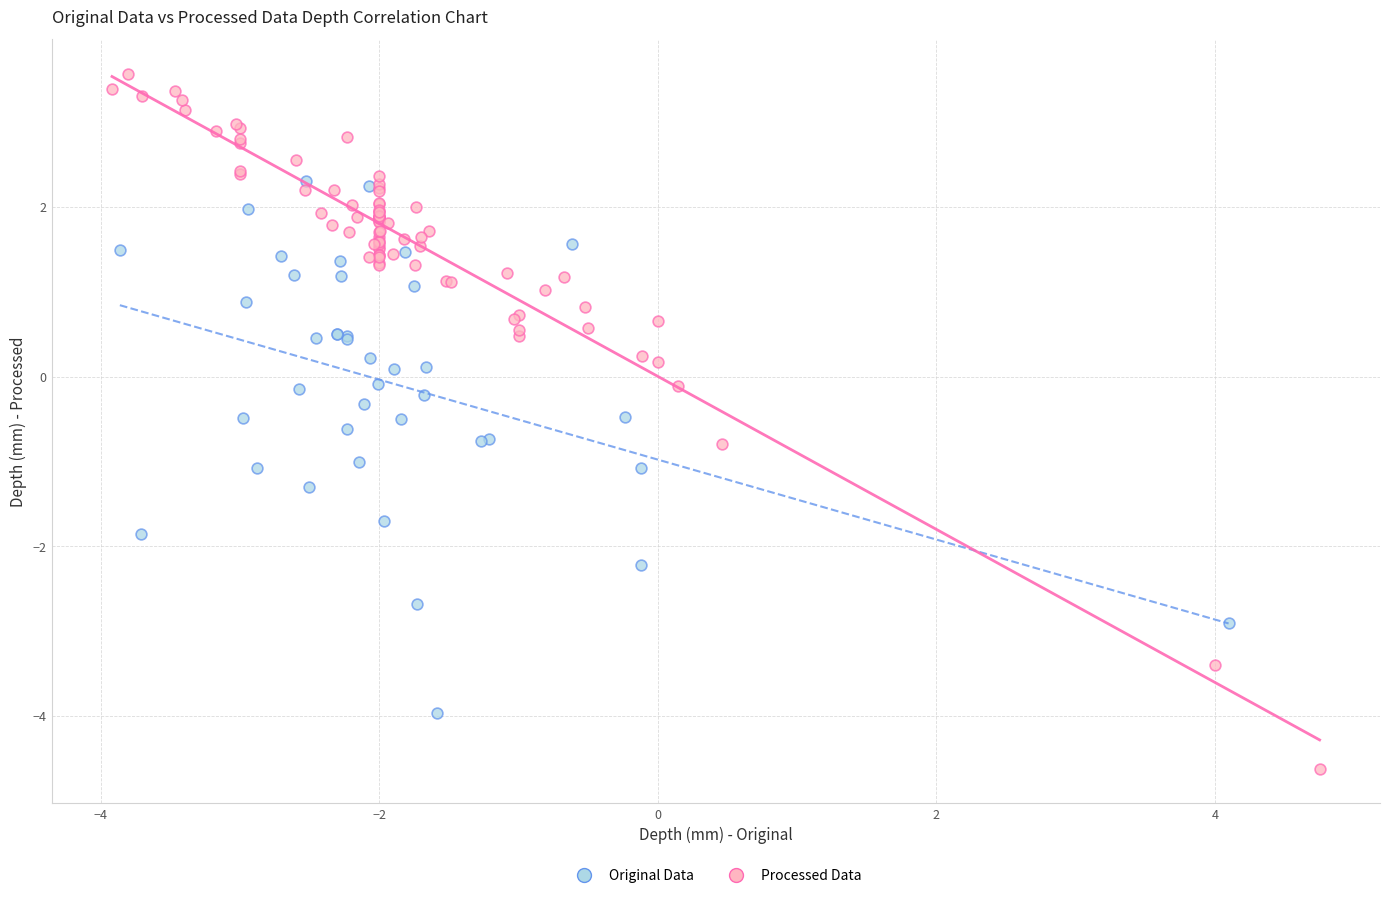

Which series reaches the minimum Y coordinate?

Processed Data